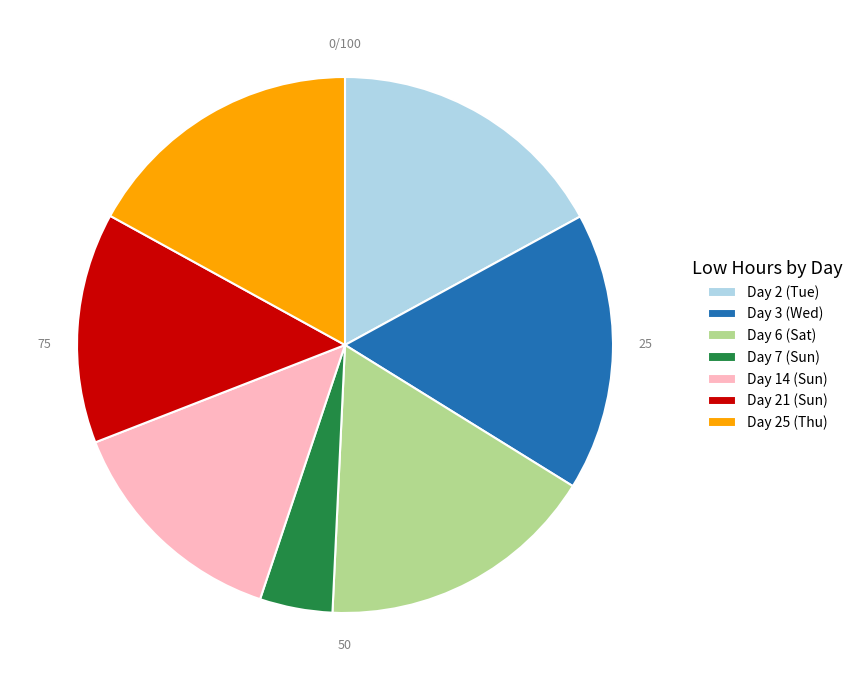

Combined, do Day 2 (Tue) and Day 3 (Wed) account for over 50%?

No